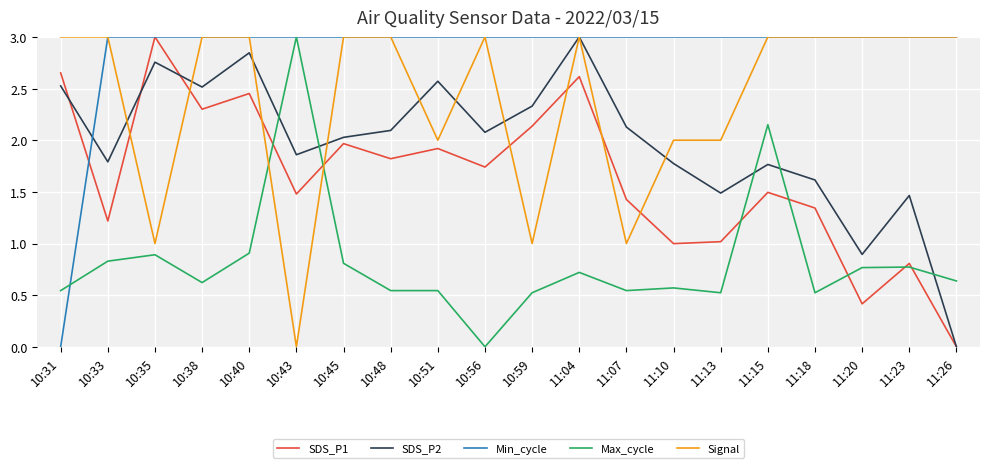

At how many categories does at least one series exceed 1?

20